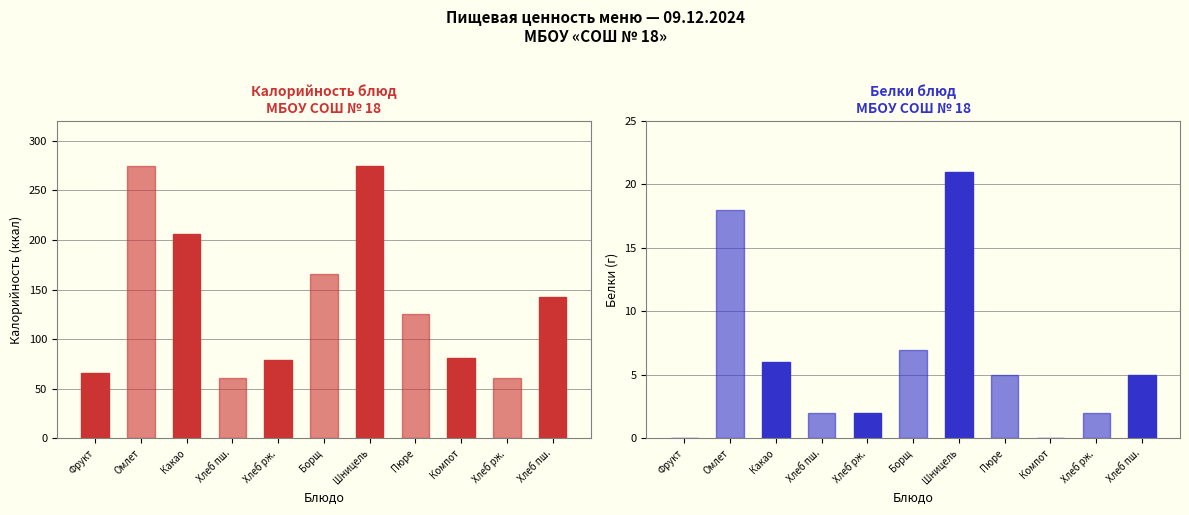

What is the value of the Белки bar at the 10th from the left?

2